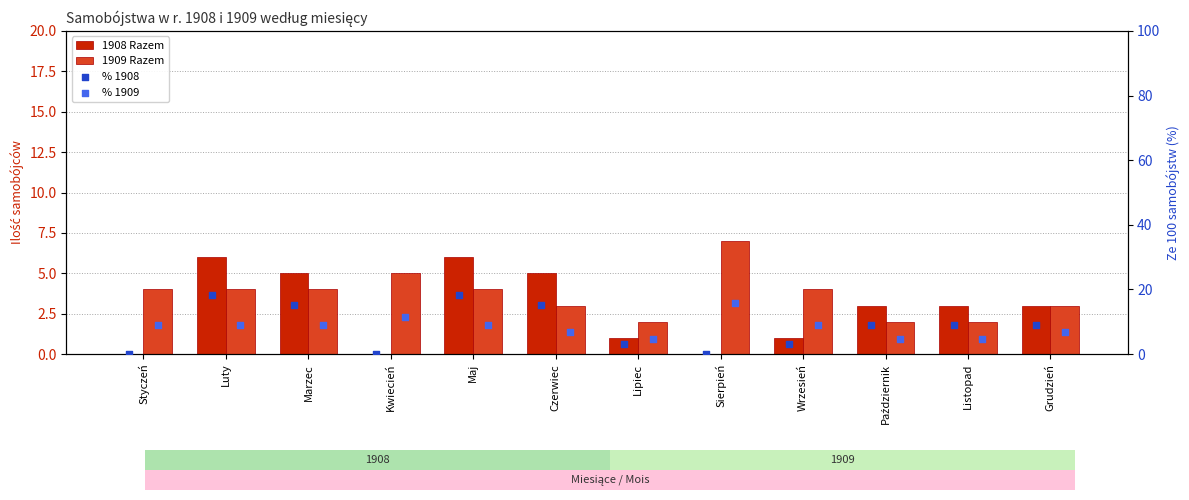

At which category is the sum across all series the highest?

Luty